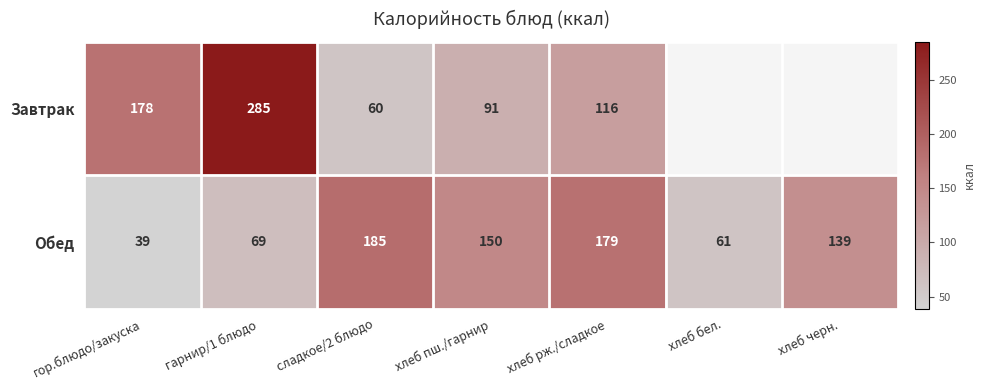

At which label is Обед closest to 112?

хлеб черн.